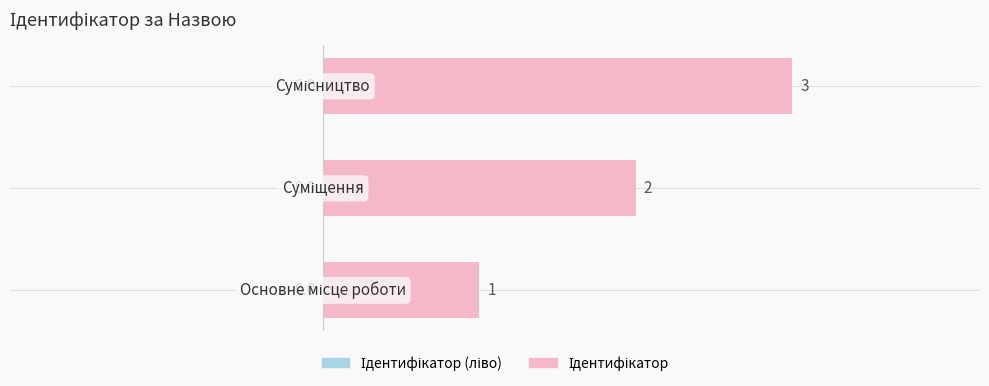

Count the values in the range 1 to 3.

3